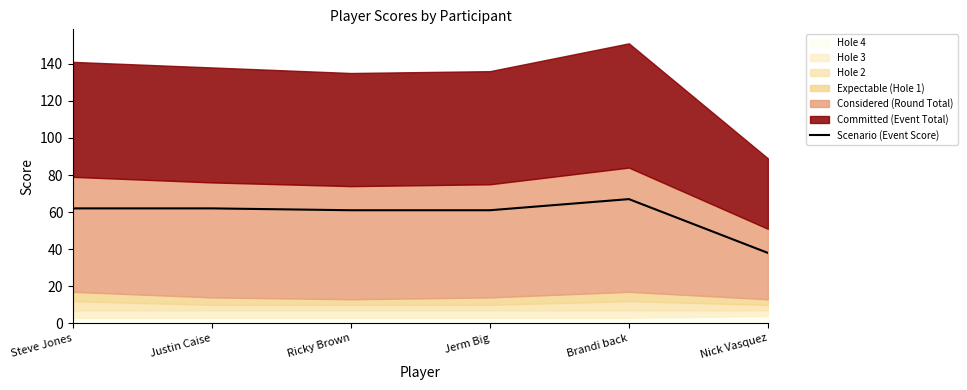

What value does the data have at Jerm Big?

61